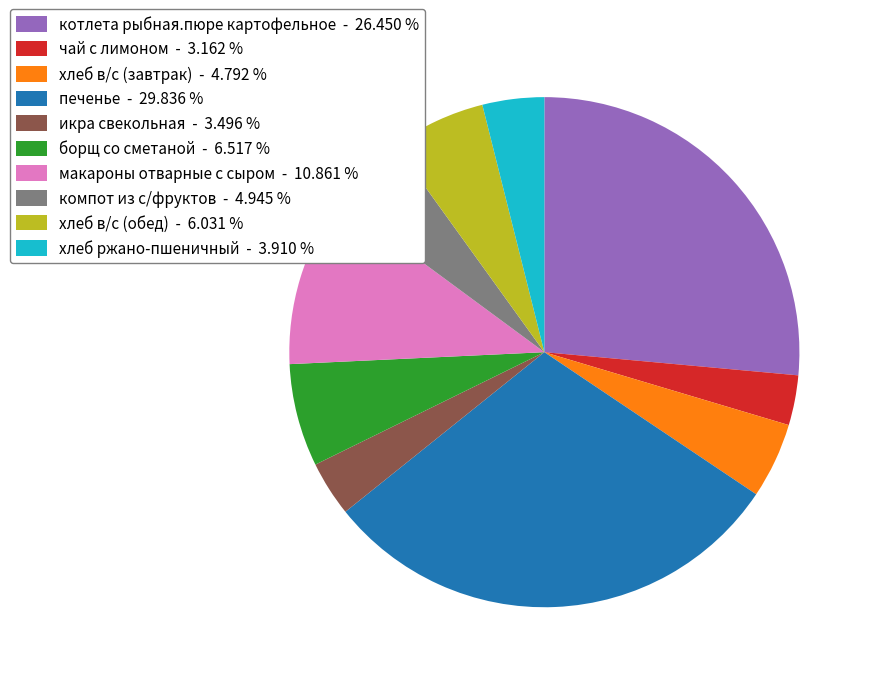

What is the ratio of the value at хлеб в/с (обед) to the value at печенье?

0.2